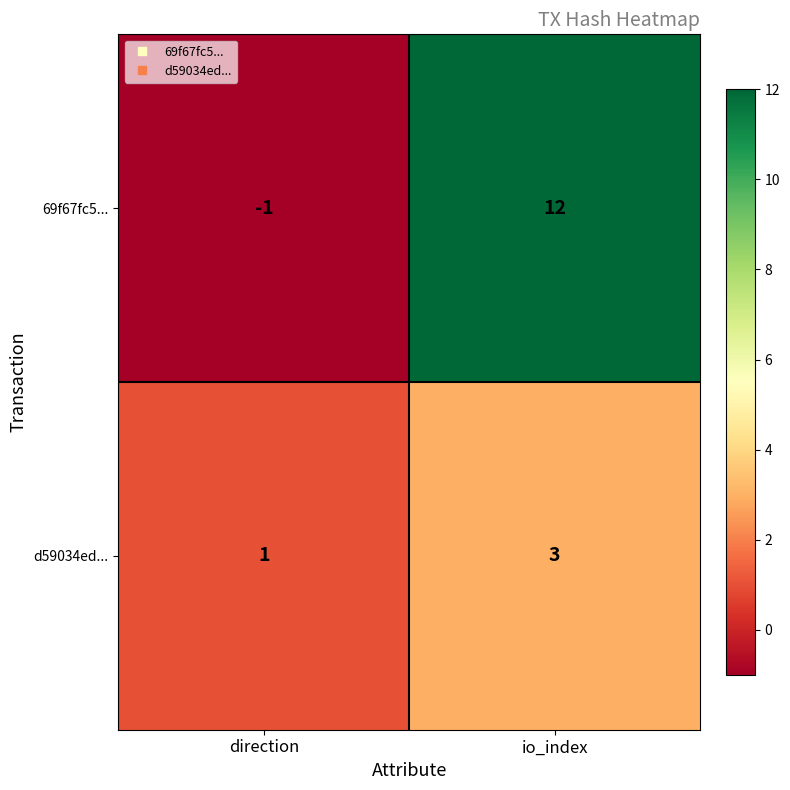

Reading right to left, what are all the values shown in this chart?

69f67fc5...: io_index=12	direction=-1
d59034ed...: io_index=3	direction=1